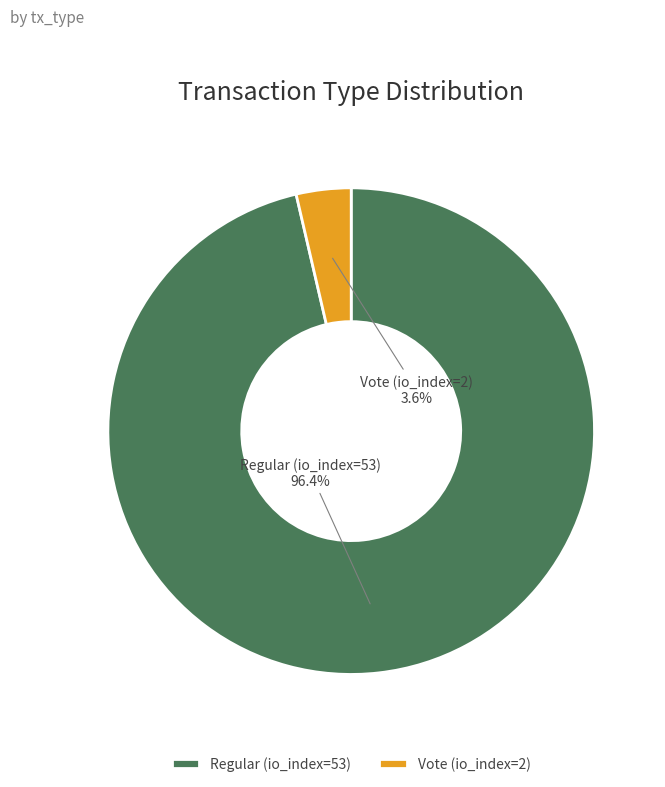

Combined, do Vote (io_index=2) and Regular (io_index=53) account for over 50%?

Yes